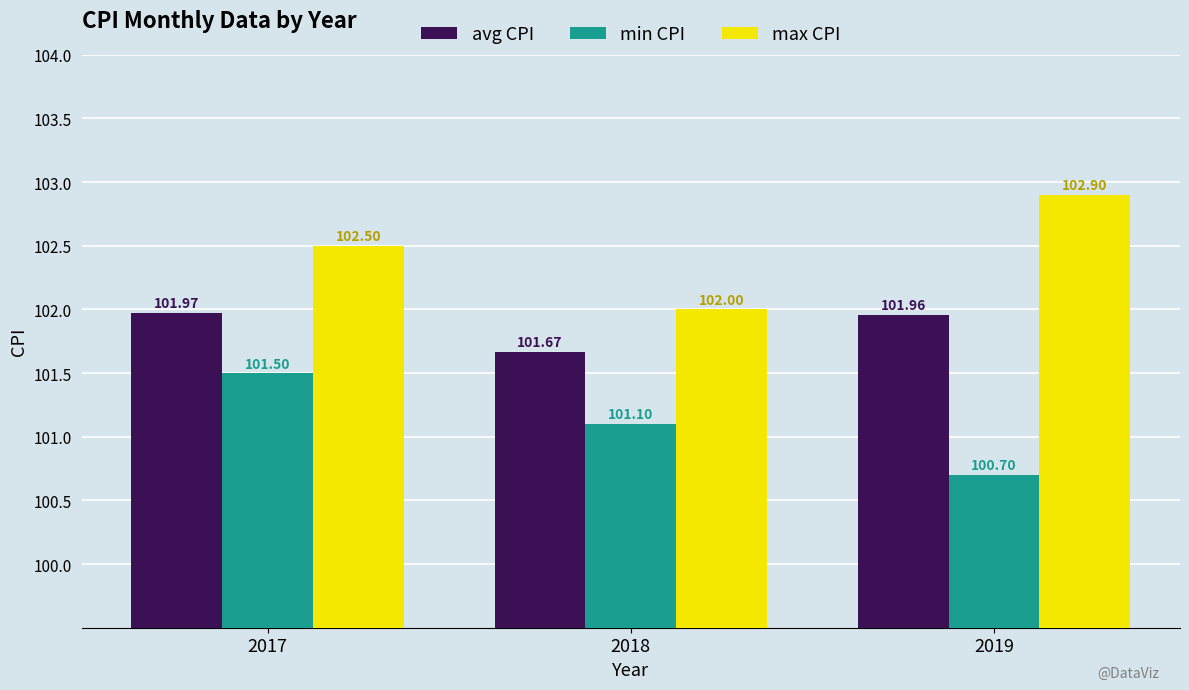

What is the lowest value of the min CPI series?

100.7